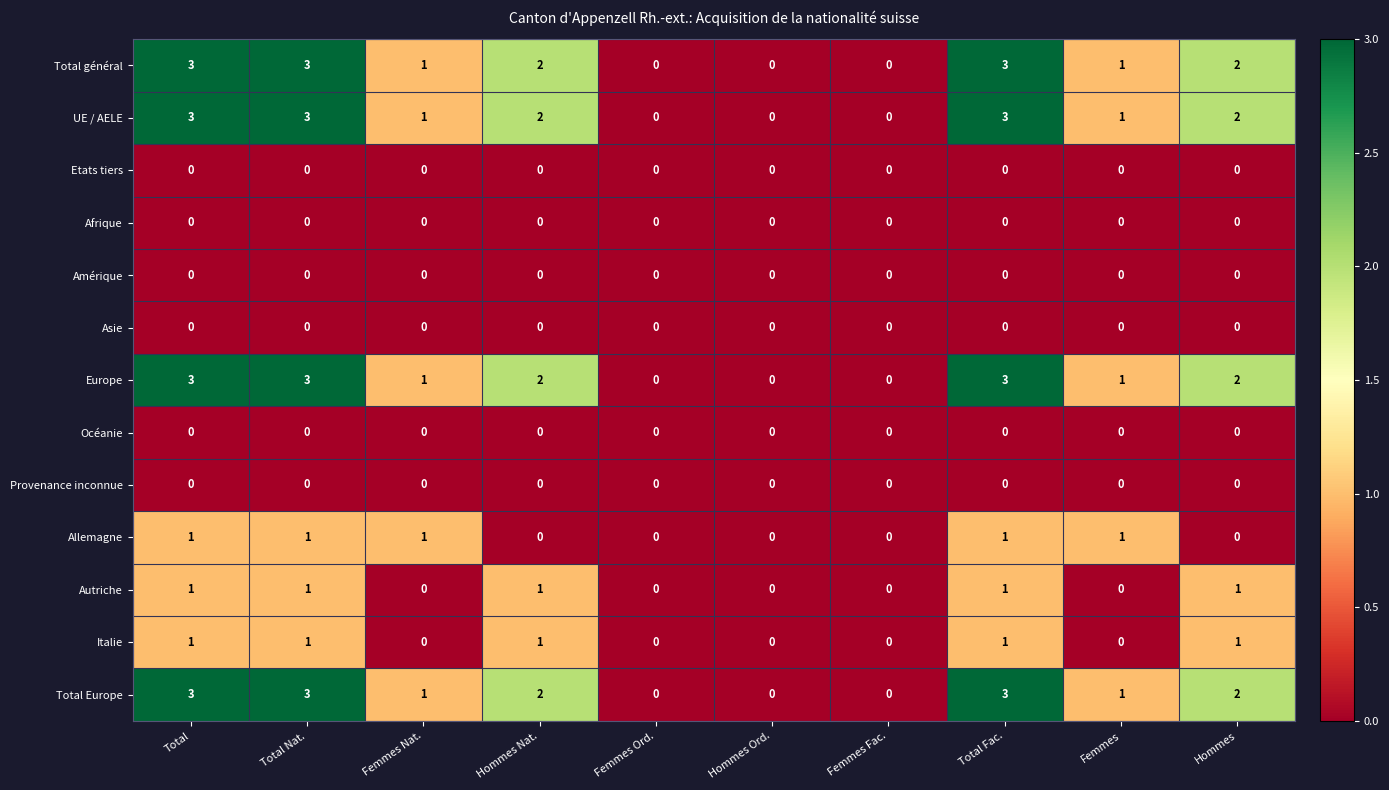

At which label does Total général first exceed 2?

Total